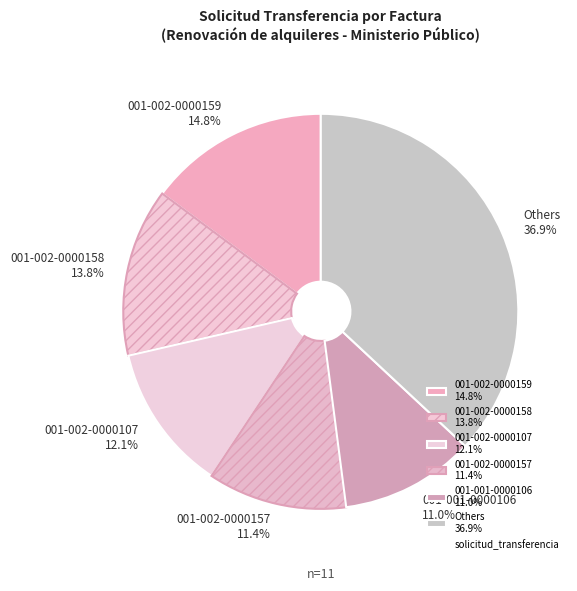

Is 001-001-0000106 11.0% the majority of the pie?

No